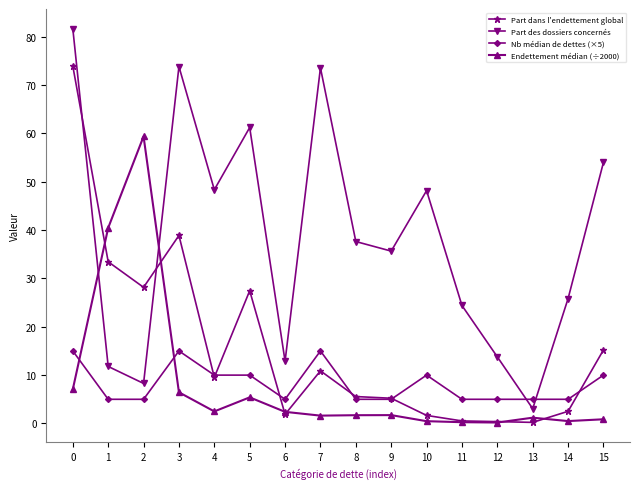

How many lines are shown in the chart?

4